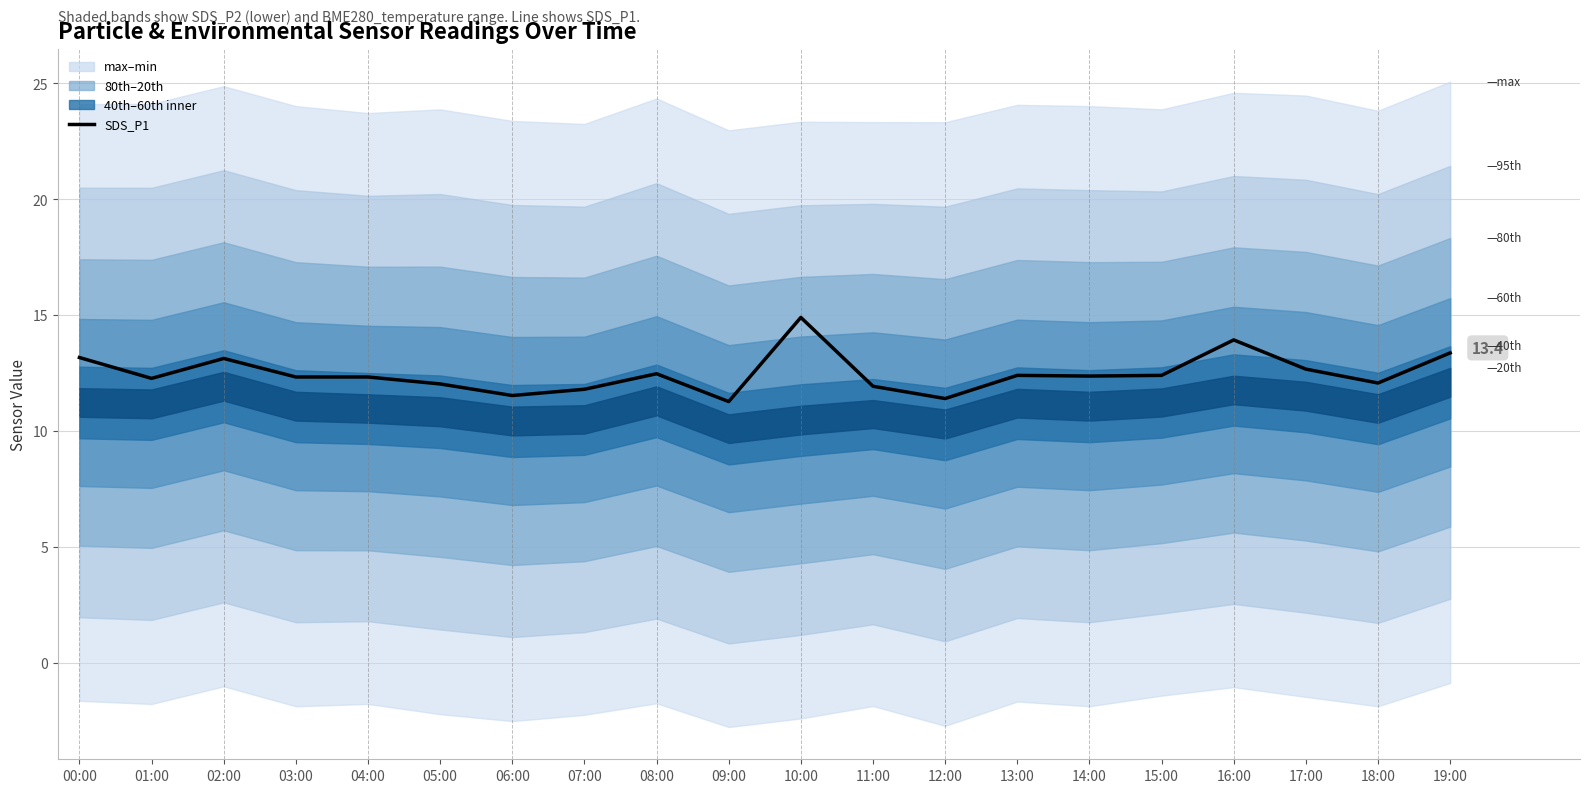

Where does the data first go above 12?

00:00